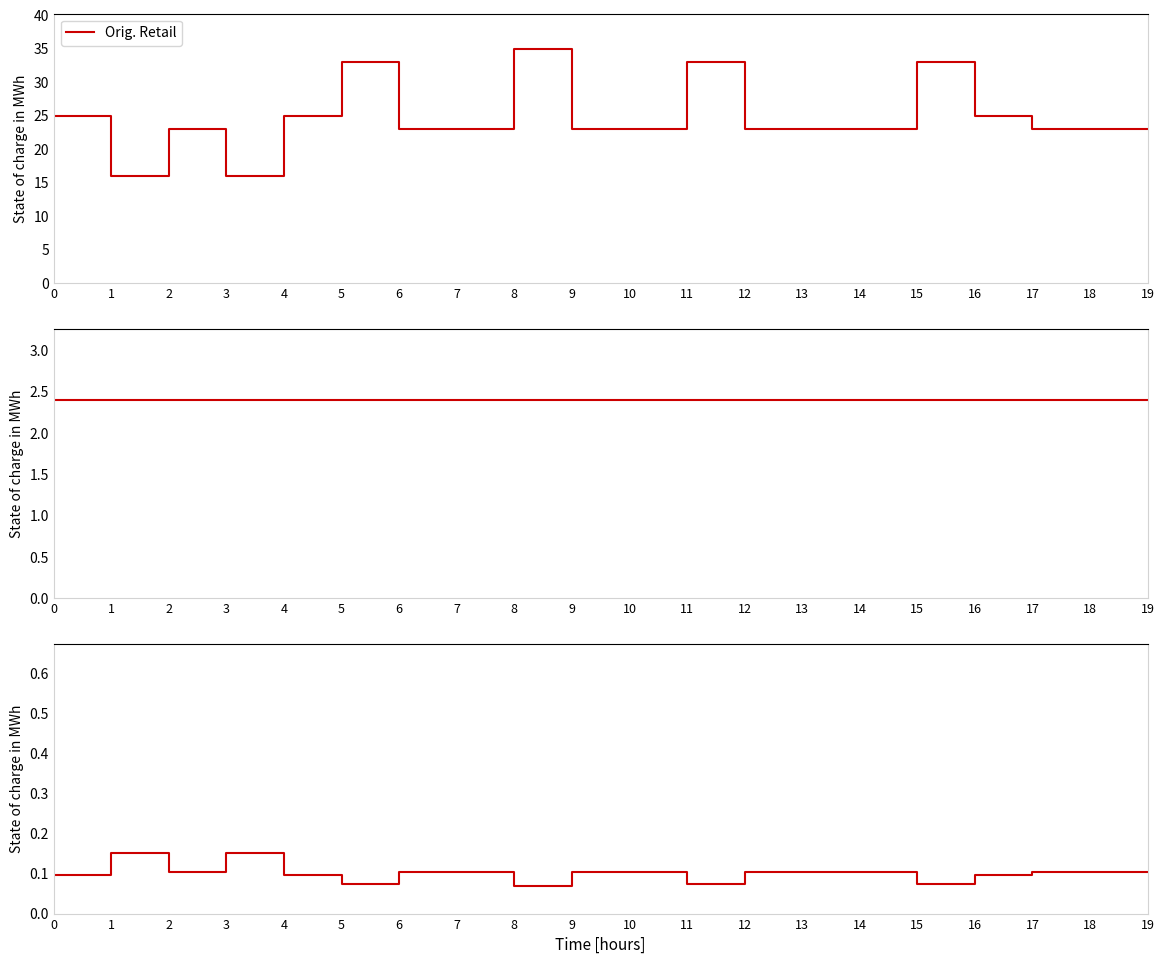

What is the value of the Ave. Price per Unit point at the 1st from the left?

2.4